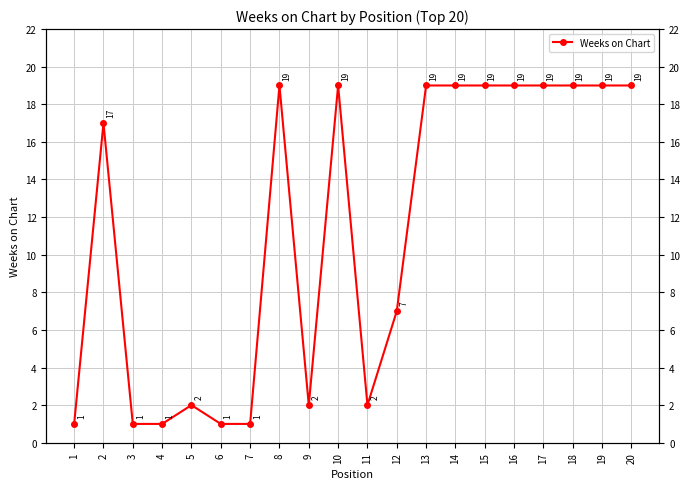

What is the average value?

11